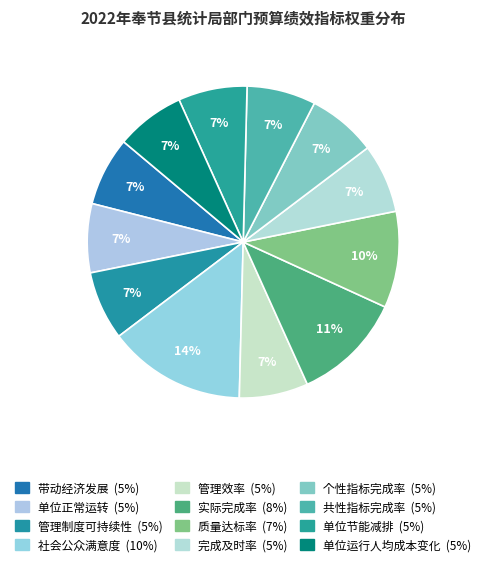

Is 管理效率 the majority of the pie?

No